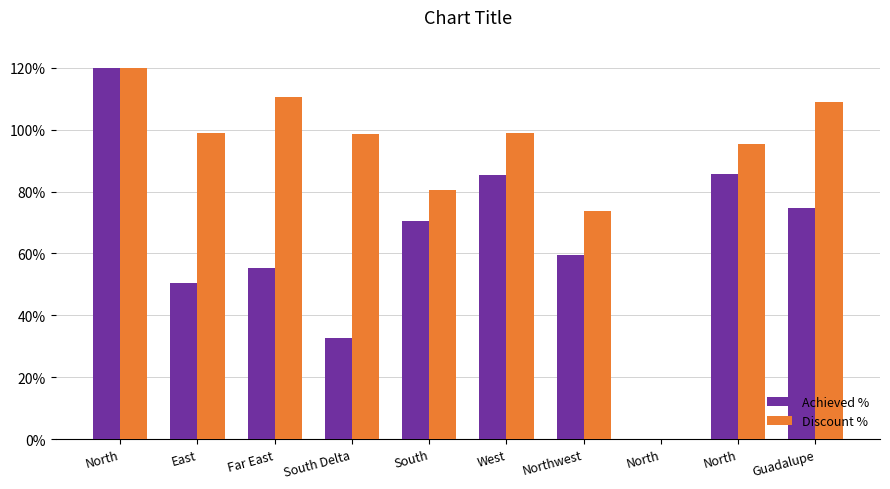

Where is Achieved % nearest to the value 0?

North